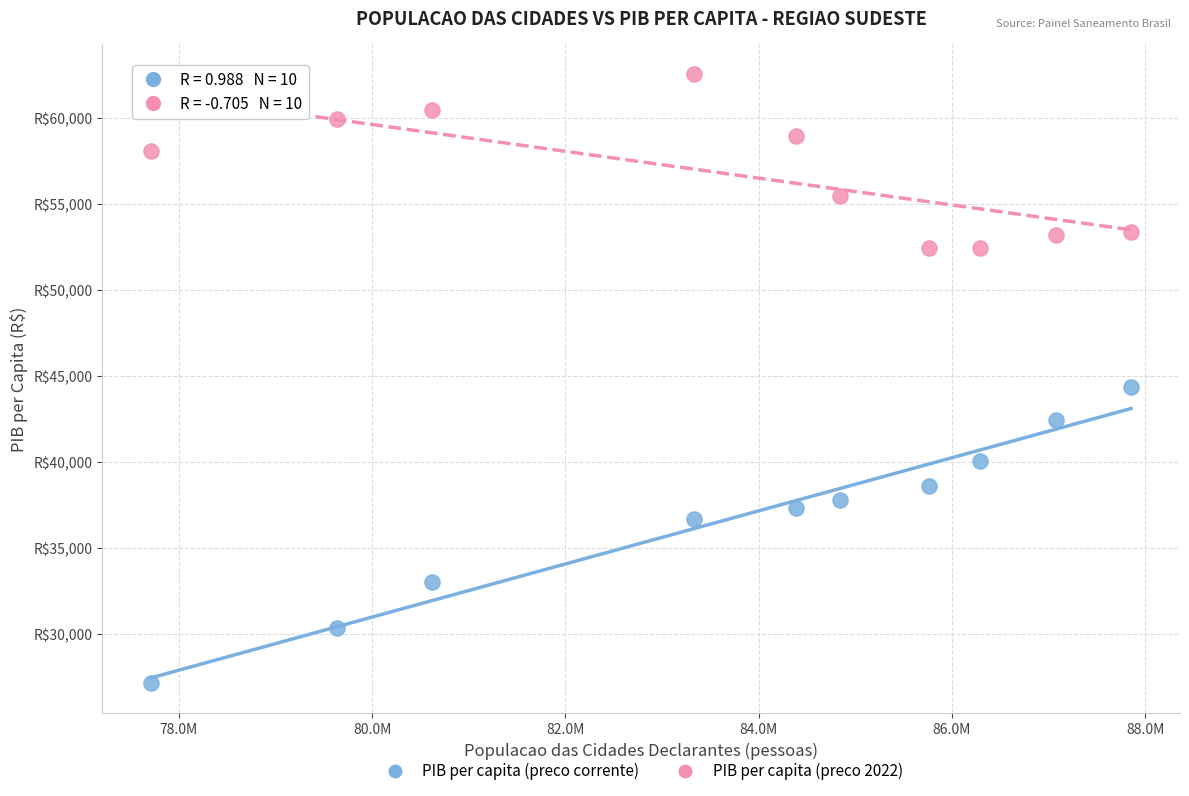

Which series contains the highest Y value?

PIB per capita (preco 2022)